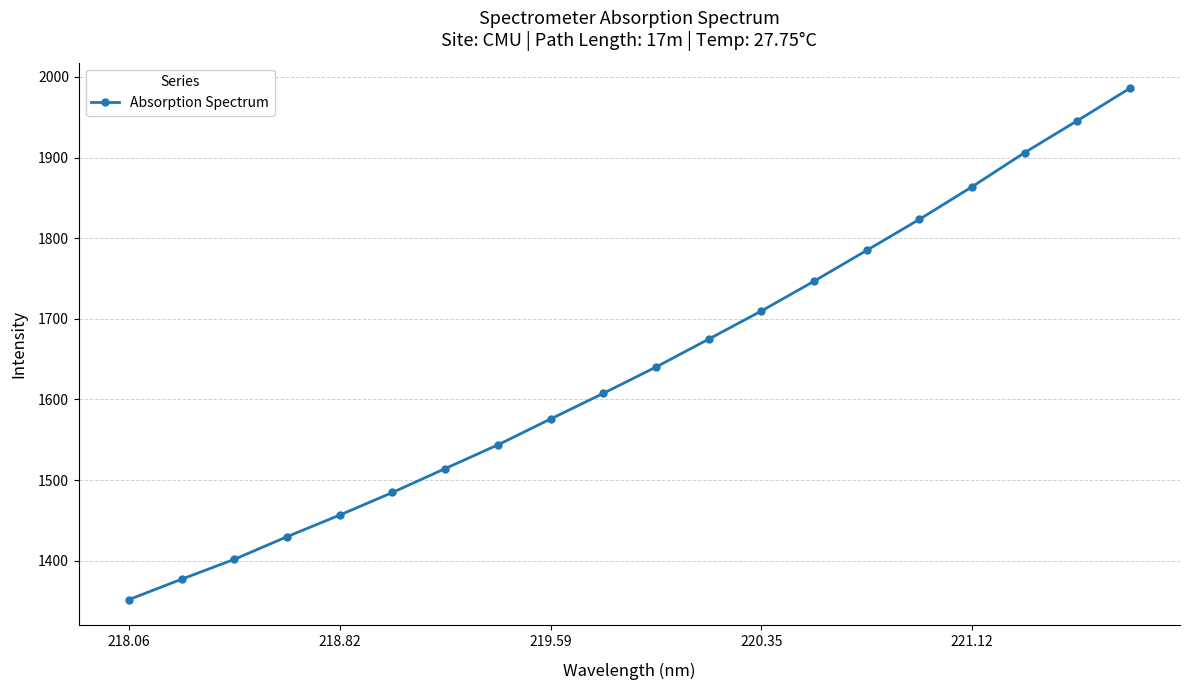

True or false: the data has more than 0 interior local peaks.

False